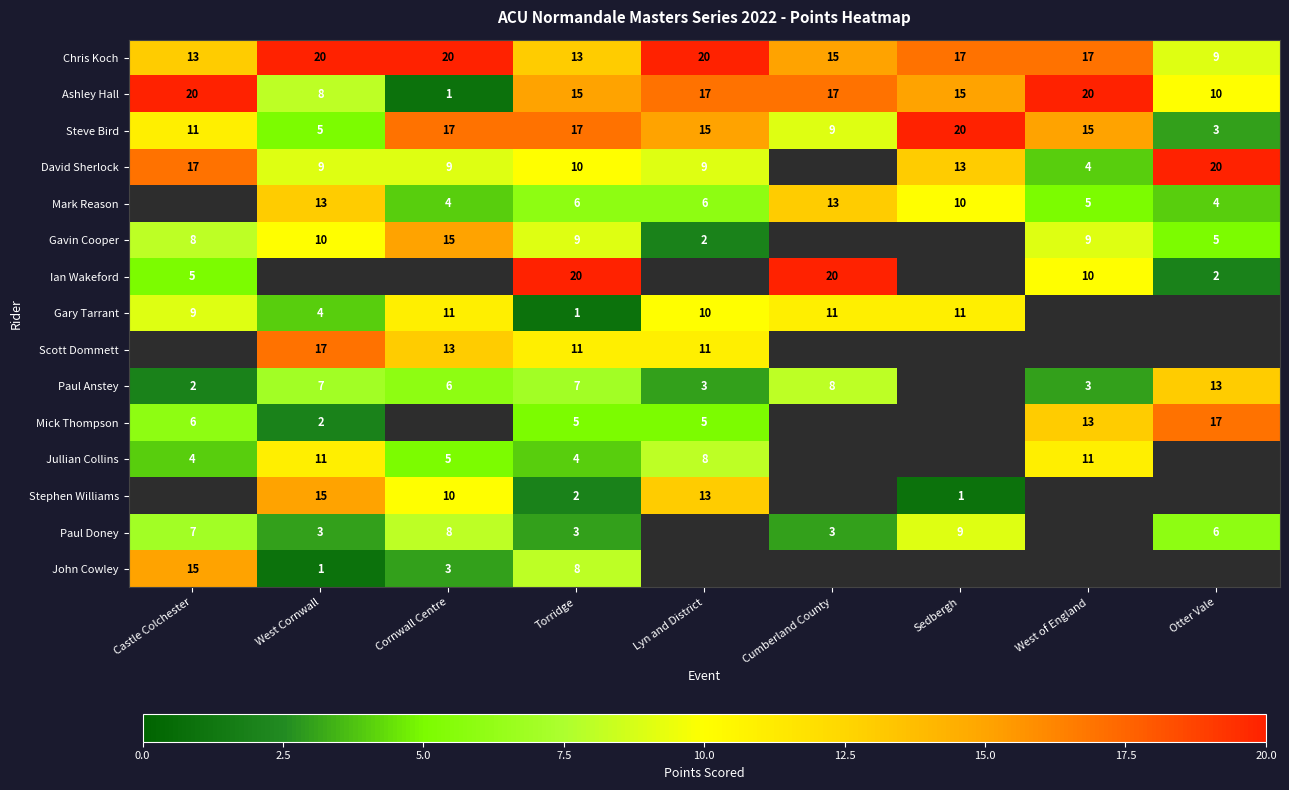

What is the maximum value for Steve Bird?

20